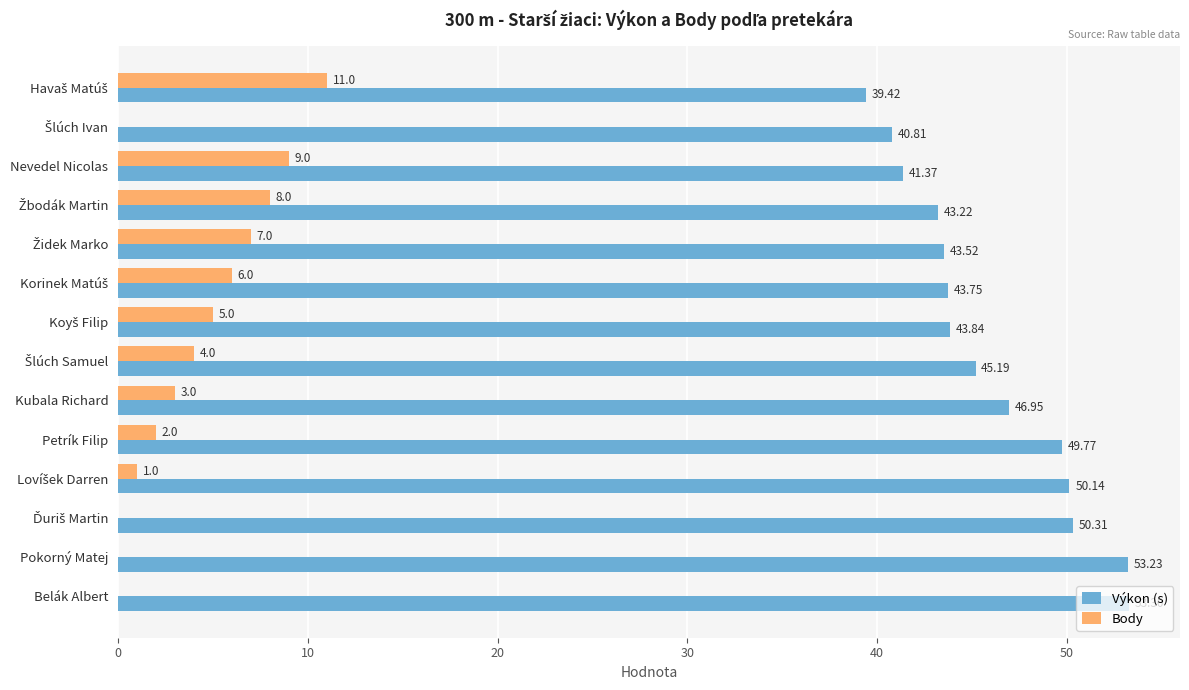

Is the value of Výkon (s) at Petrík Filip greater than the value of Body at Kubala Richard?

Yes